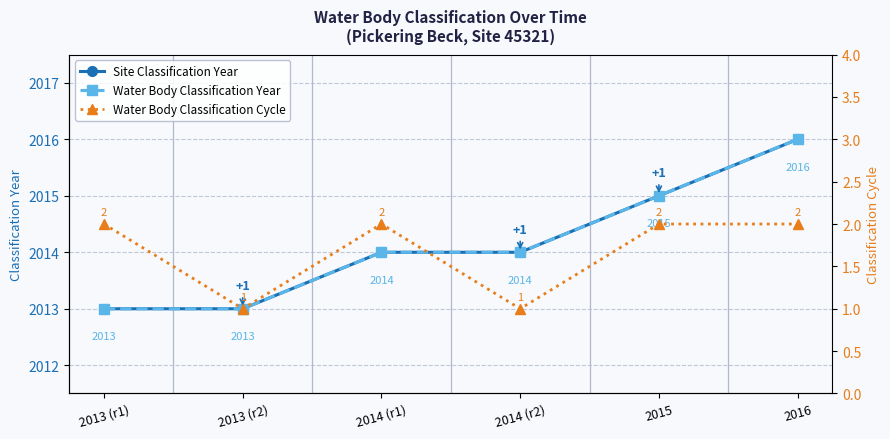

Rank the series by their maximum value, from highest to lowest.

Site Classification Year, Water Body Classification Year, Water Body Classification Cycle